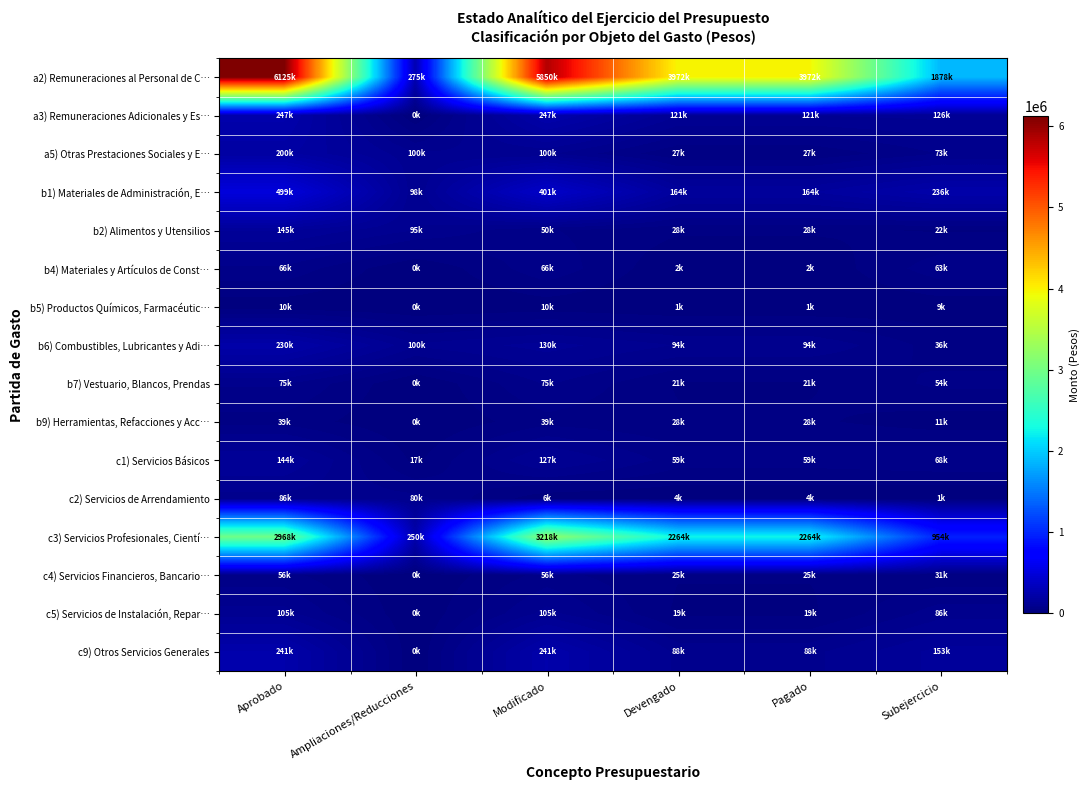

What is the sum of the b2) Alimentos y Utensilios values at Modificado and Devengado?

77842.4